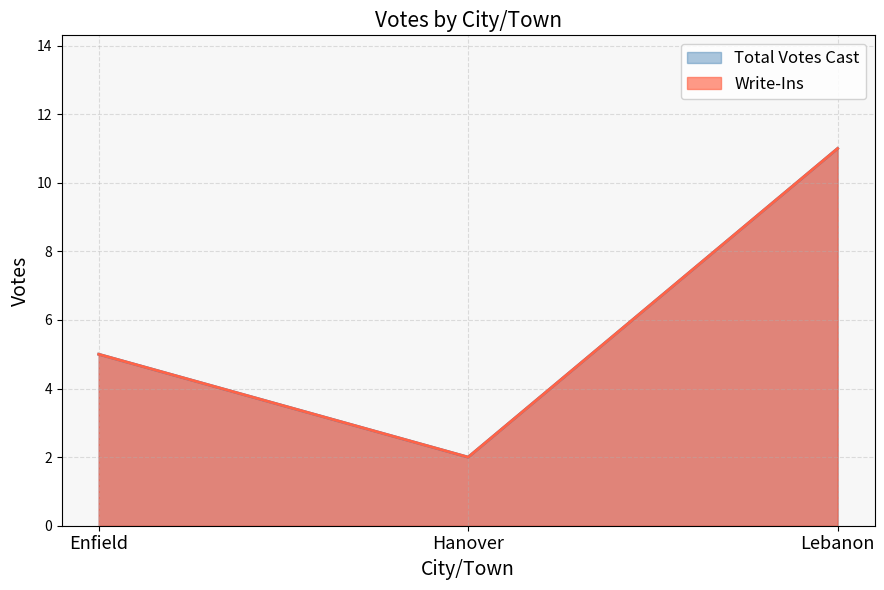

Reading left to right, transcribe all the data shown in this chart.

Write-Ins: 5	2	11
Total Votes Cast: 5	2	11